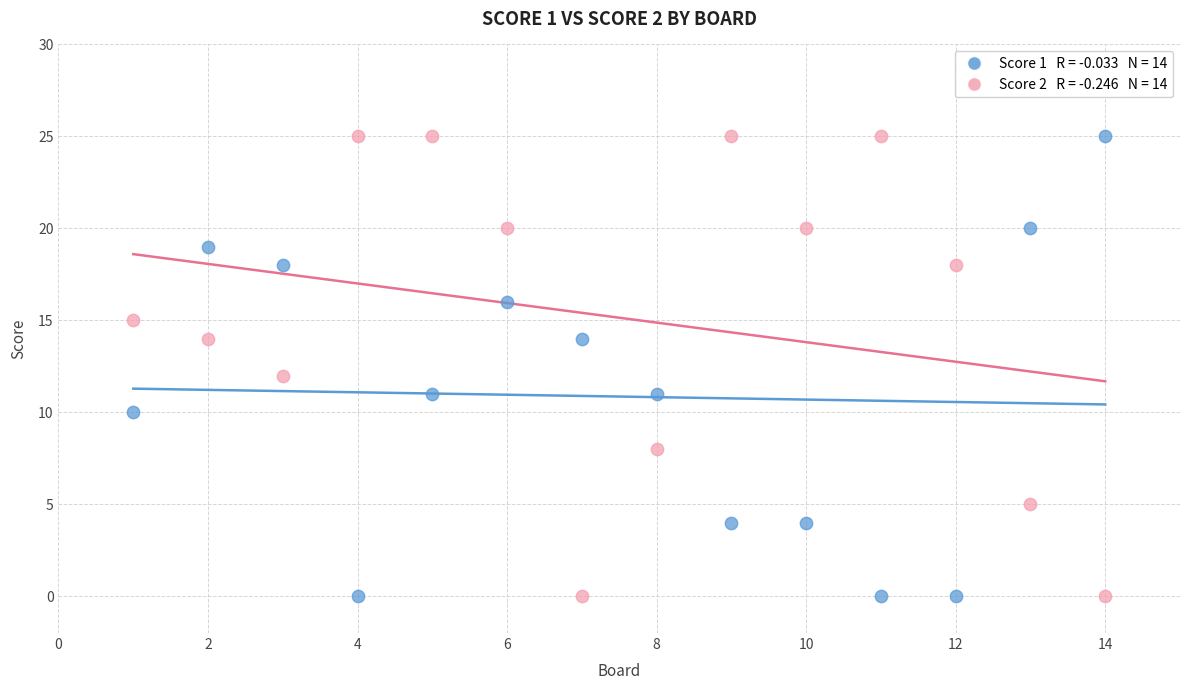

Across all data points, what is the range of Y values (max minus min)?

25